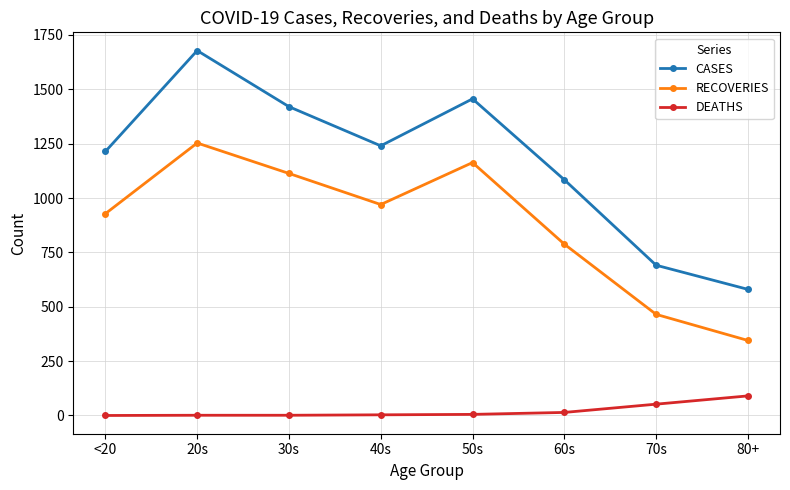

At which category is the sum across all series the highest?

20s